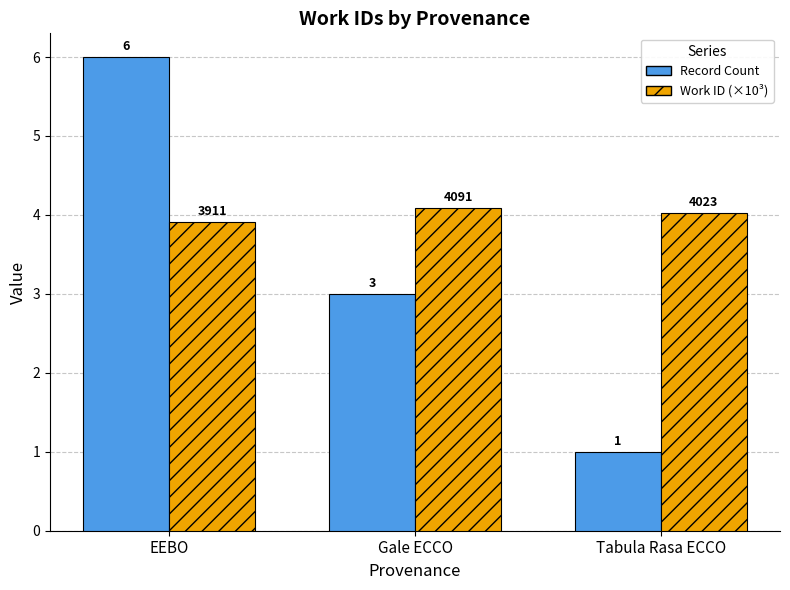

What is the sum of all Work ID (×10³) values?

12.0